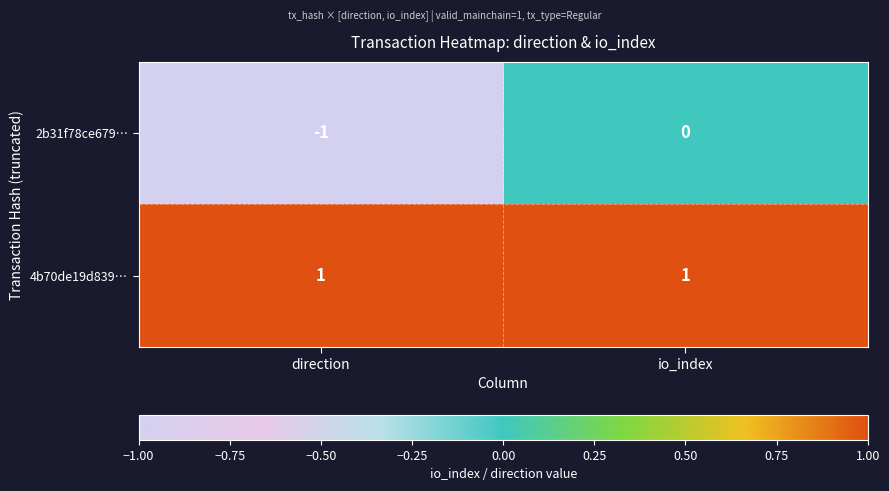

Where is 2b31f78ce679… nearest to the value 0?

io_index